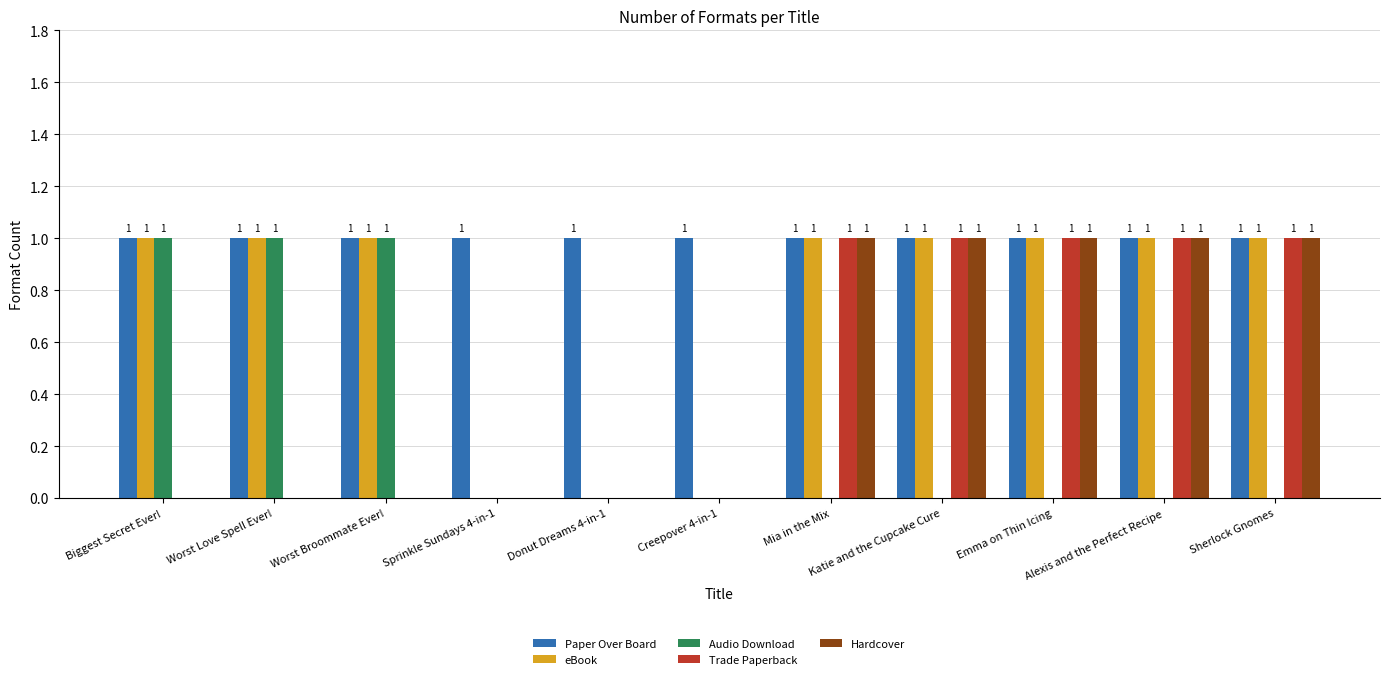

Which series has the largest total across all categories?

Paper Over Board